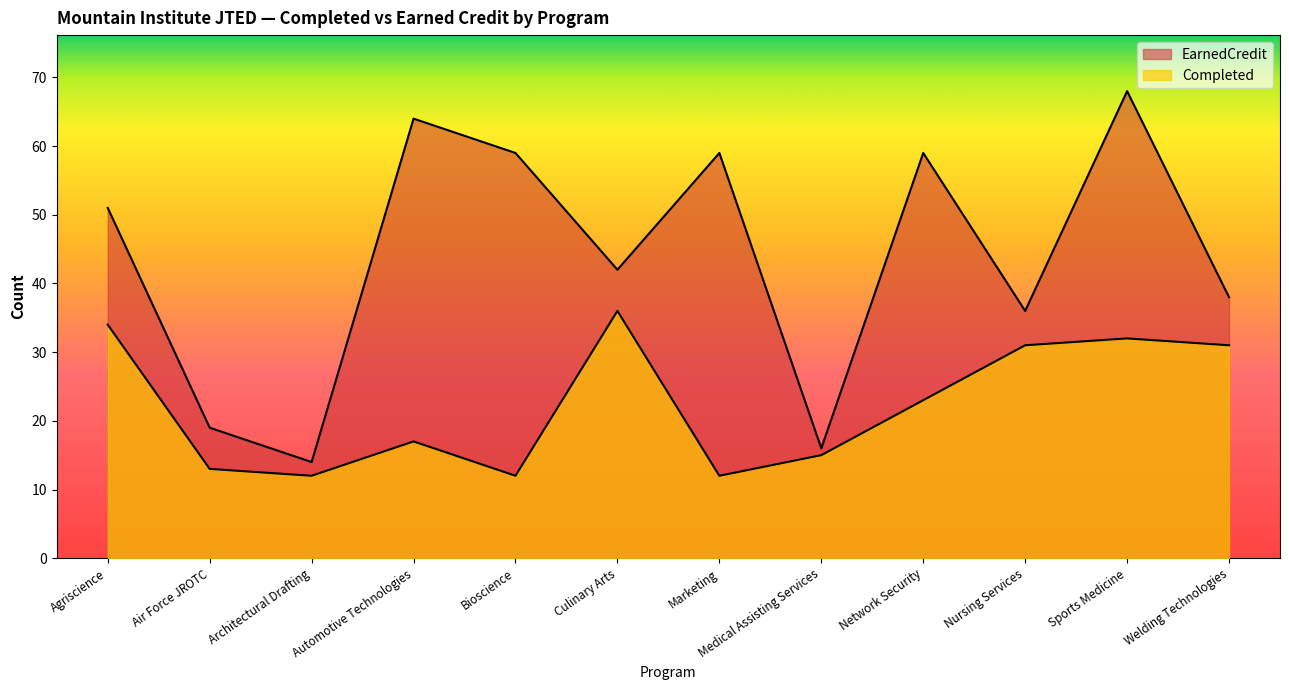

At how many categories does at least one series exceed 14?

11